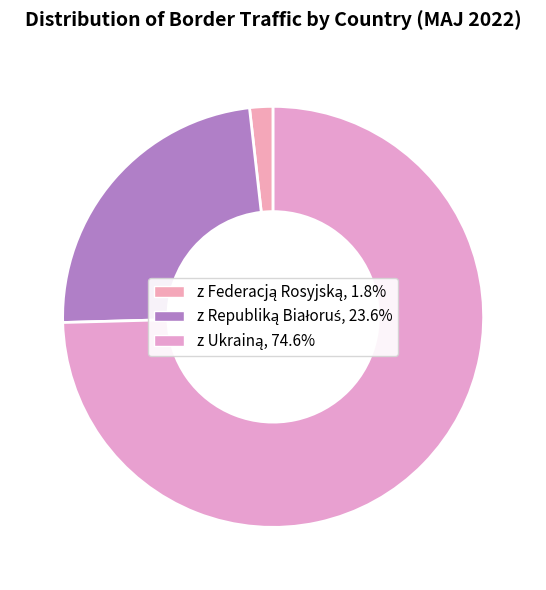

What is the ratio of the value at z Ukrainą to the value at z Republiką Białoruś?

3.2